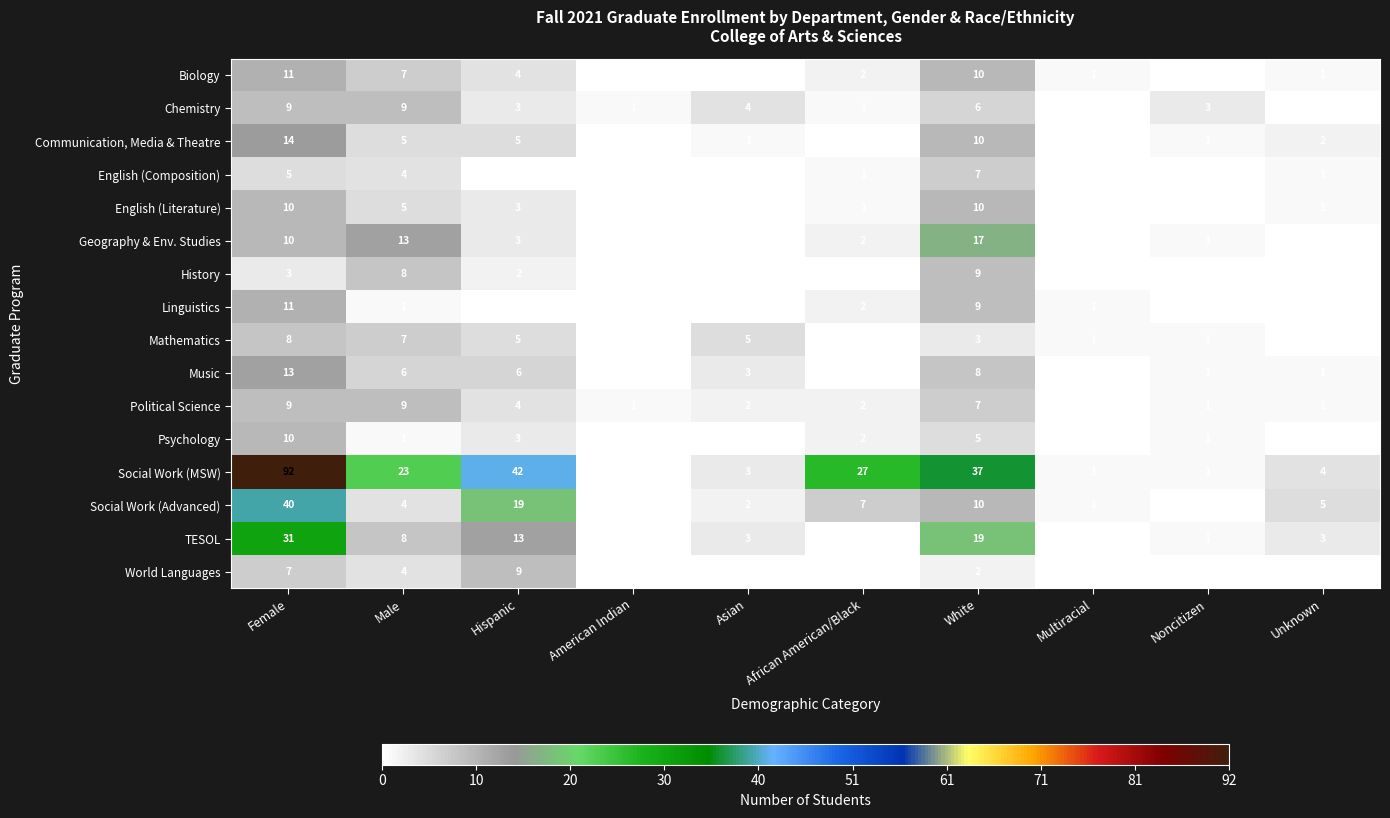

Where does the Biology series first go above 2?

Female